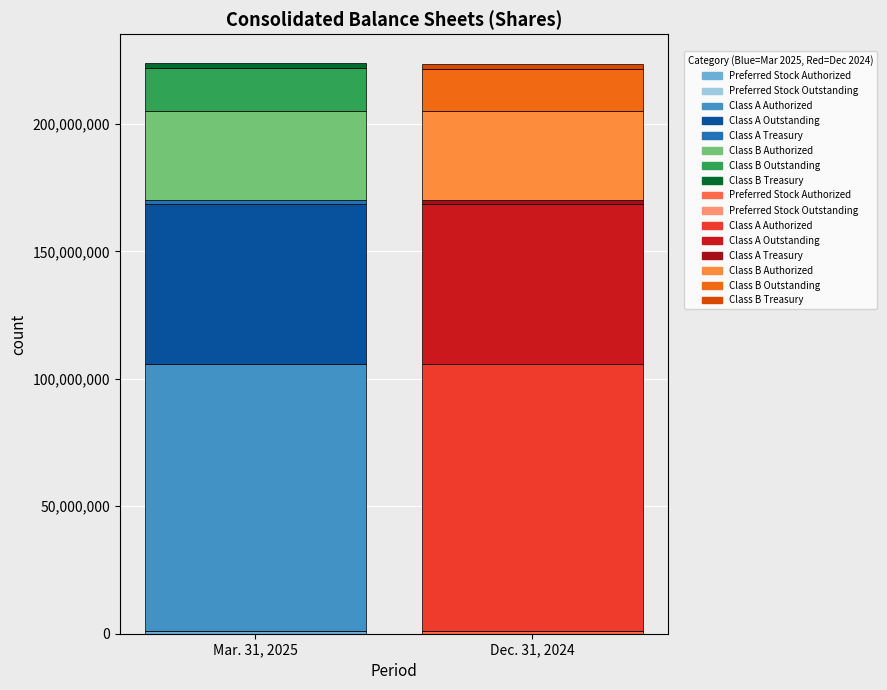

Rank the categories by Mar. 31, 2025 value from lowest to highest.

Preferred Stock Outstanding, Preferred Stock Authorized, Class A Treasury, Class B Treasury, Class B Outstanding, Class B Authorized, Class A Outstanding, Class A Authorized